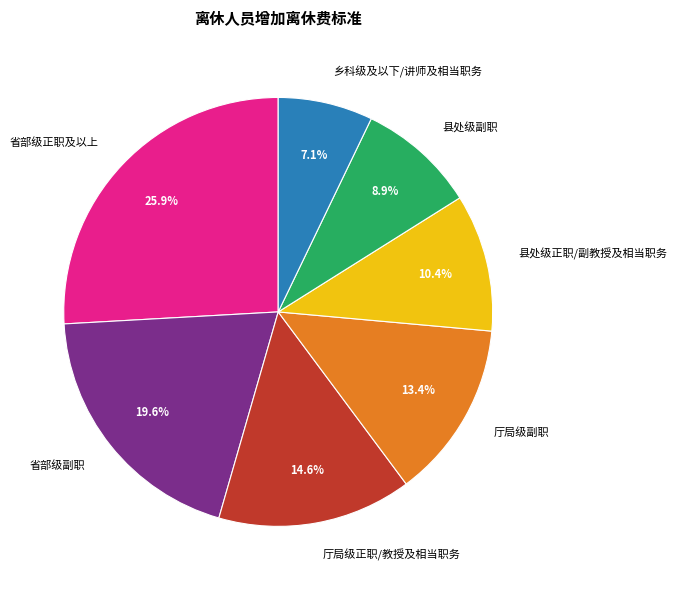

Is it true that 县处级正职/副教授及相当职务 is 10% of the pie?

True